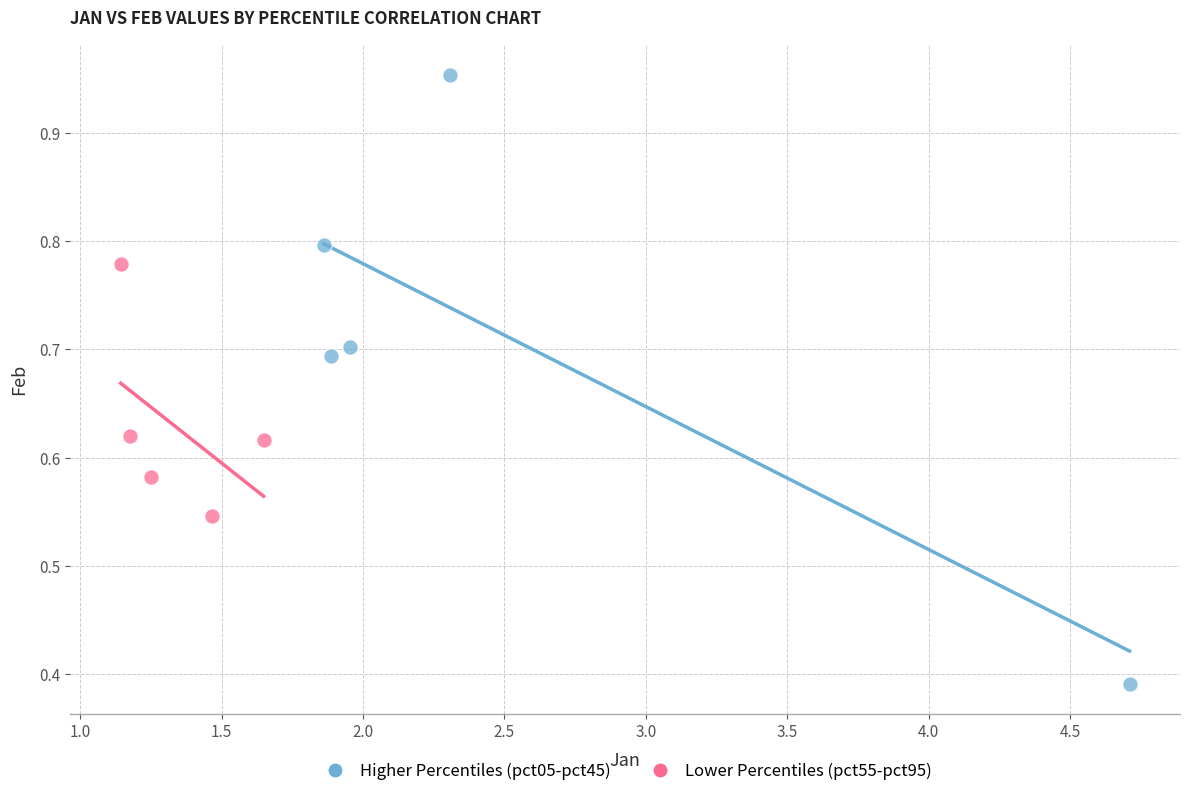

Which series contains the highest Y value?

Higher Percentiles (pct05-pct45)